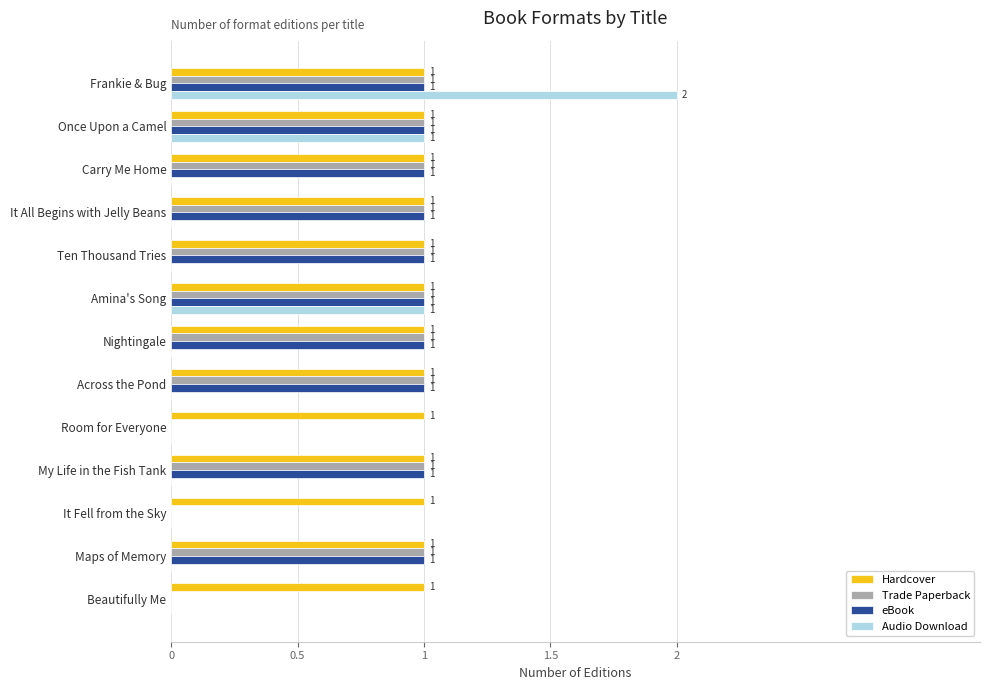

What is the sum of all eBook values?

10